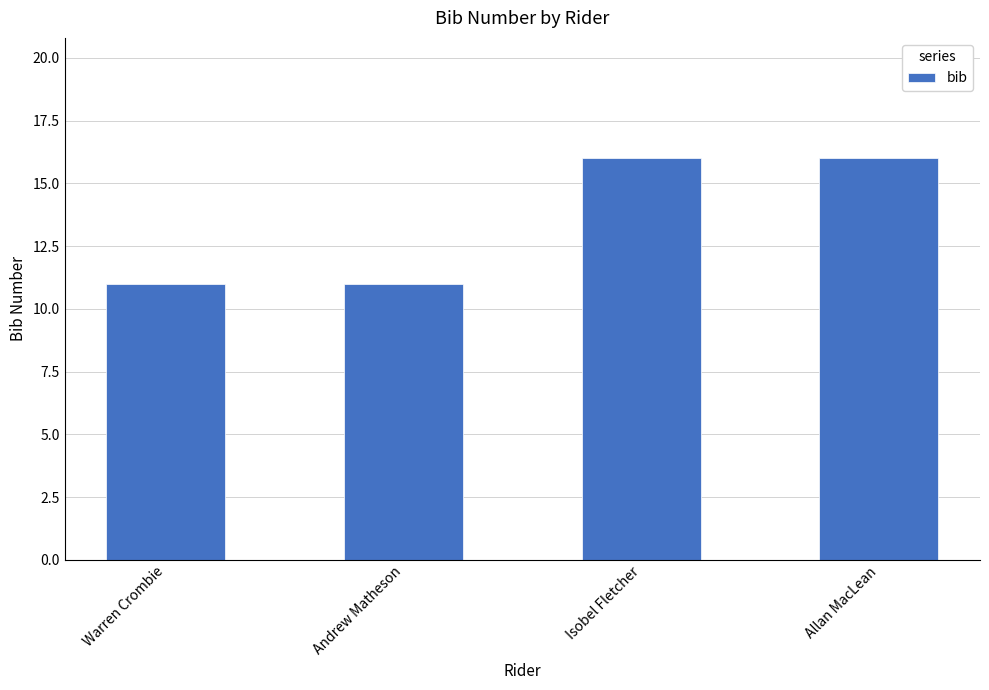

Reading left to right, list all the values displayed in this chart.

Warren Crombie=11	Andrew Matheson=11	Isobel Fletcher=16	Allan MacLean=16